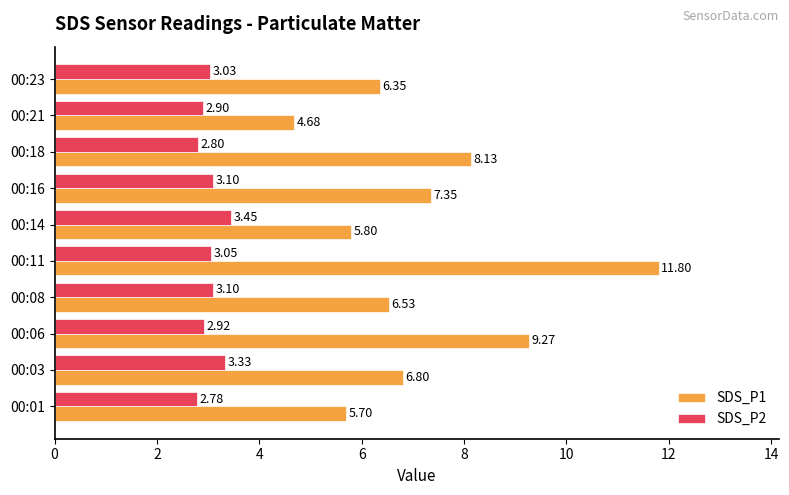

What is the difference between the SDS_P1 values at 00:08 and 00:16?

0.8